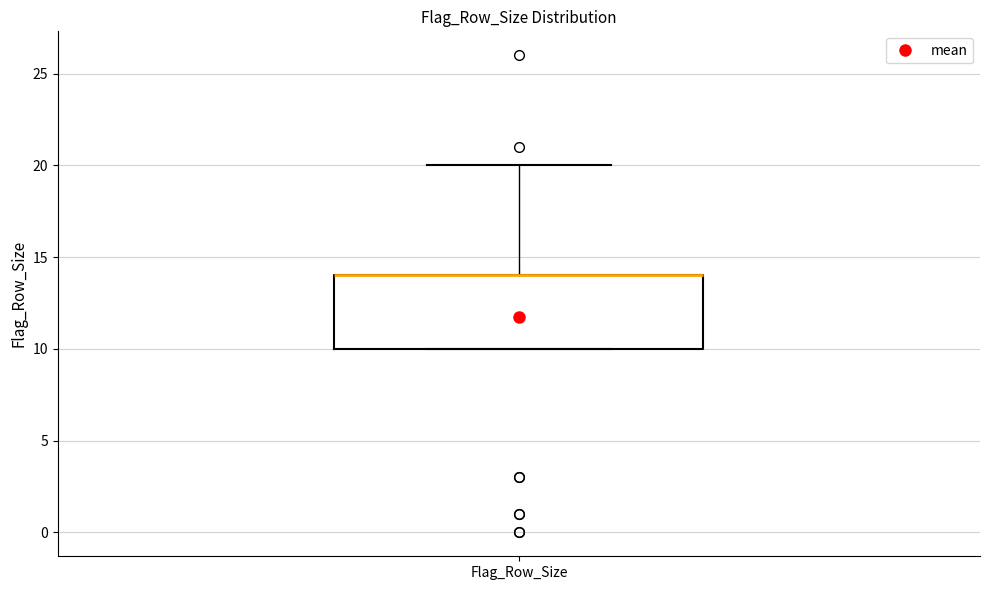

Transcribe this box plot: give where the median line is, the range the box spans, and where the two whiskers end, as read against the y-axis. The values are not printed on the chart, so give them approximately, as read against the axis.

median 14 (drawn on the box's upper edge), box 10 to 14, whiskers 10 to 20